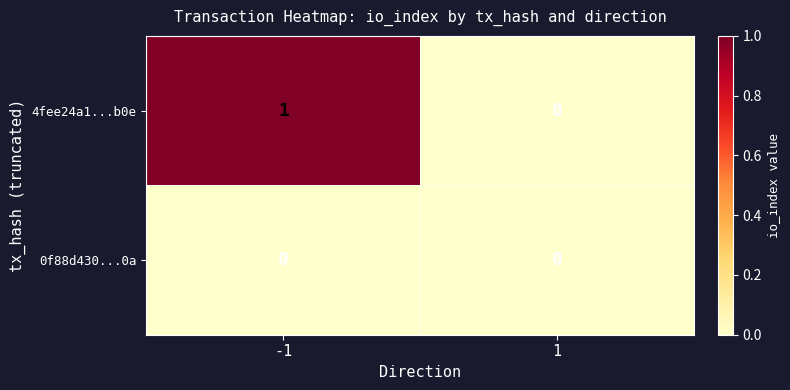

Which series has the largest total across all categories?

4fee24a1...b0e